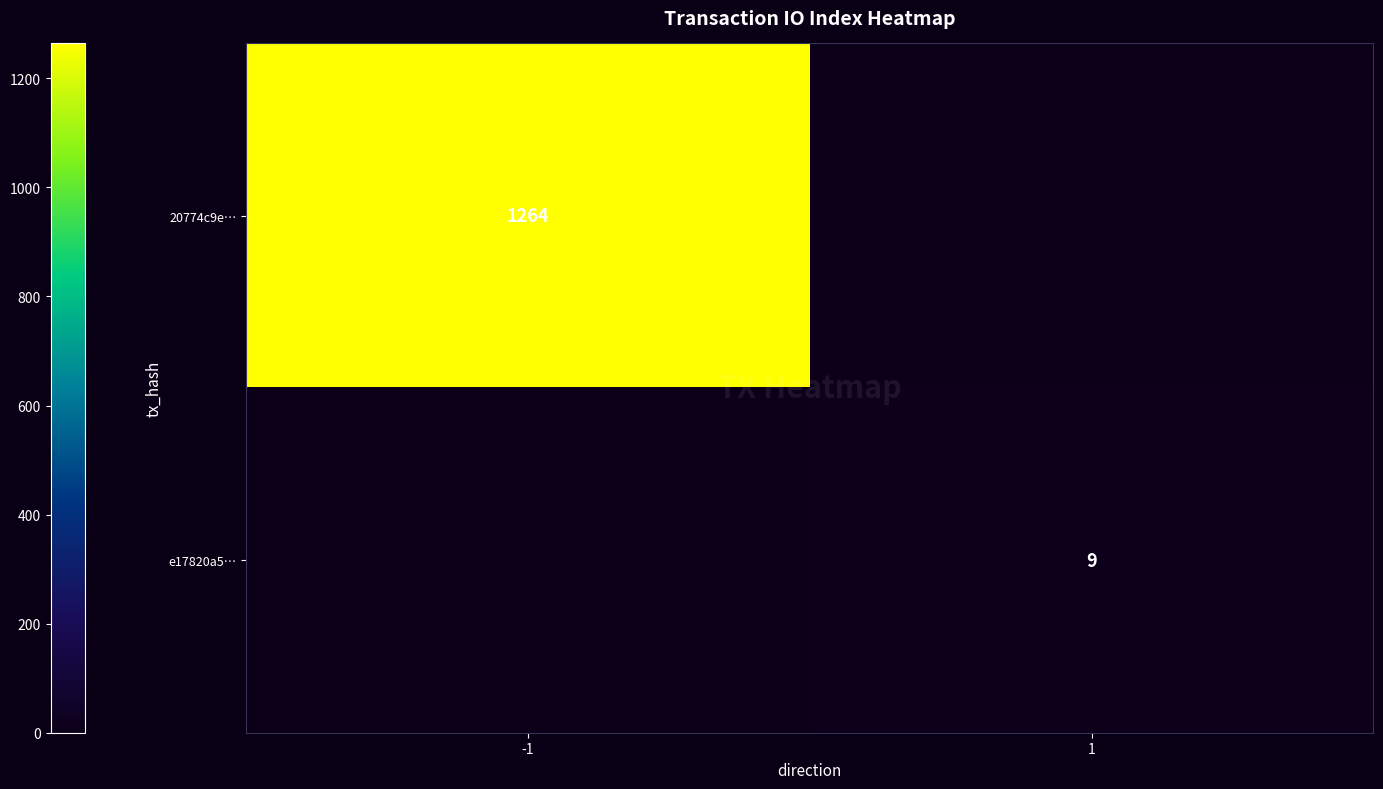

What is the maximum value shown in the chart?

1264